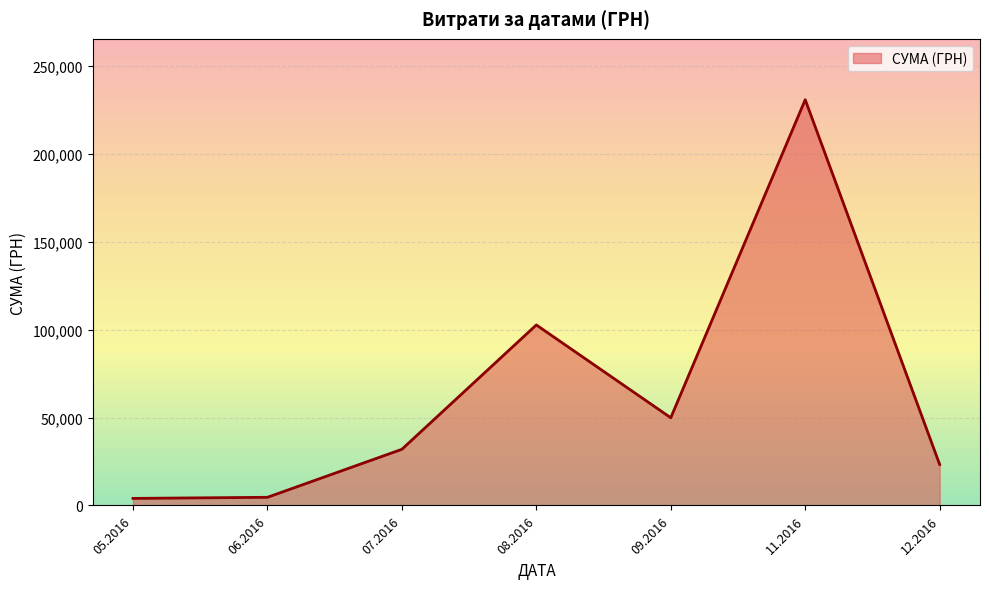

How many series are shown in this chart?

1